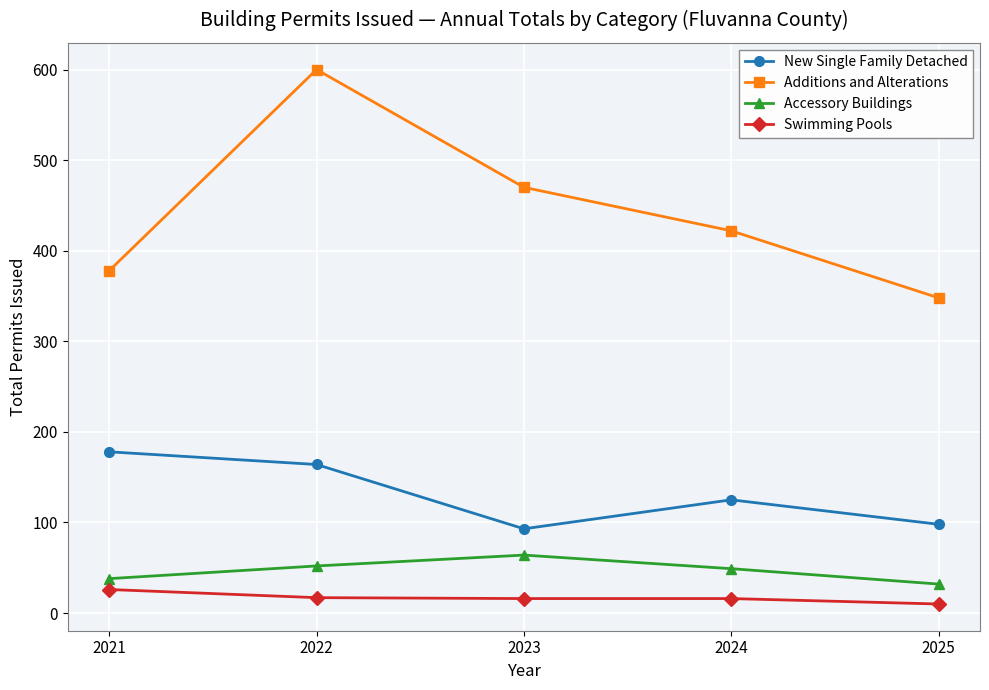

Which series changed the most between 2024 and 2025?

Additions and Alterations